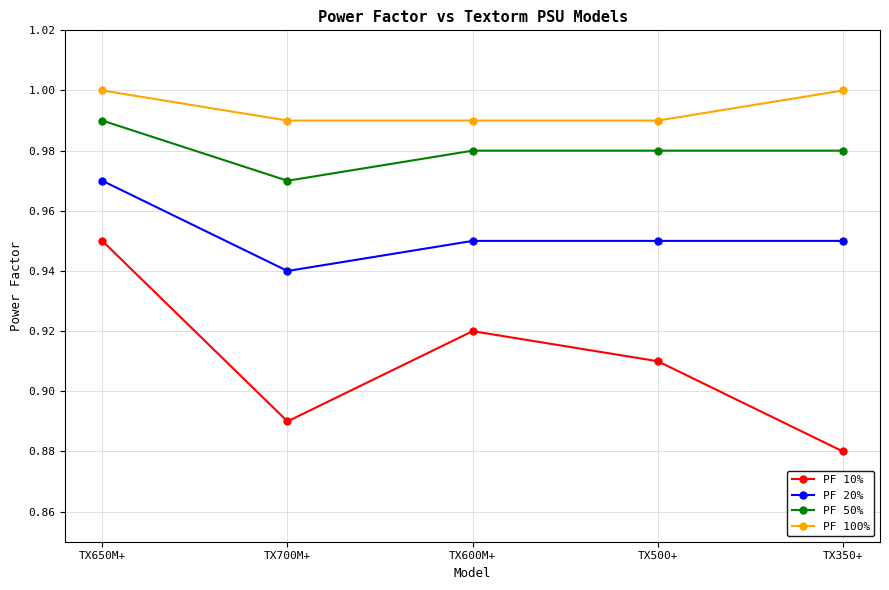

Rank the series at TX650M+ from highest to lowest value.

PF 100%, PF 50%, PF 20%, PF 10%